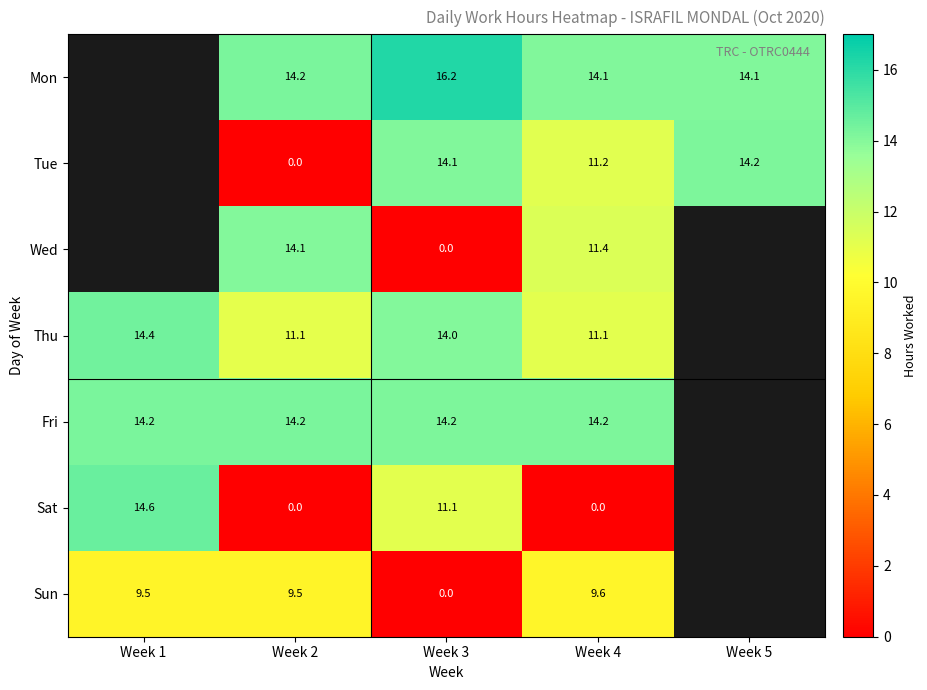

At which category is the sum across all series the highest?

Week 4